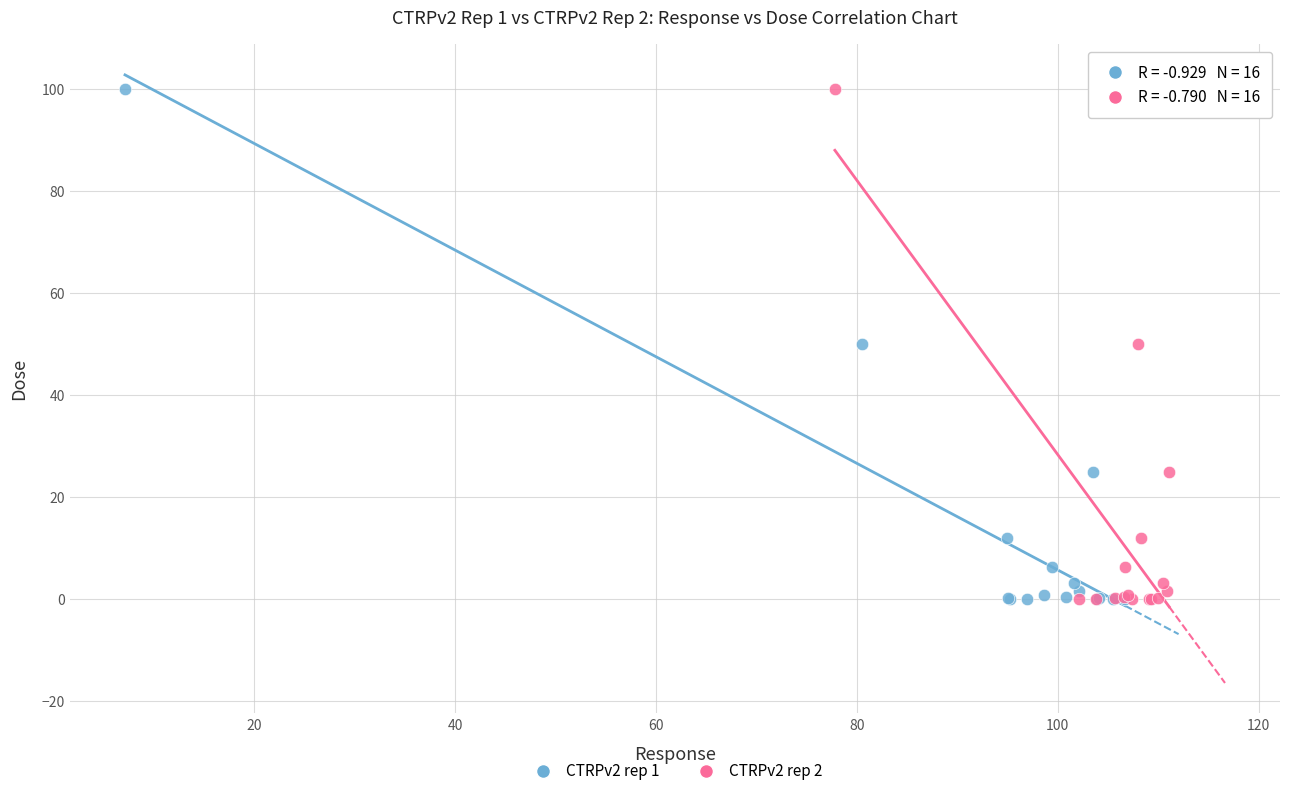

What are all the series names shown in the legend?

CTRPv2 rep 1, CTRPv2 rep 2